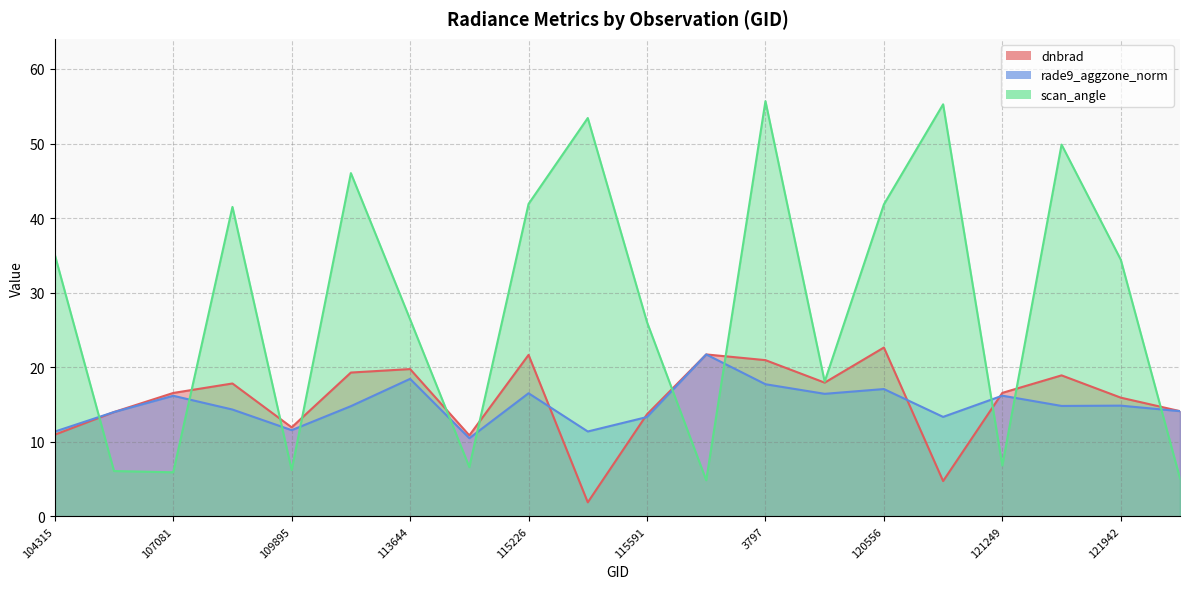

How many data points in rade9_aggzone_norm are above 14?

13